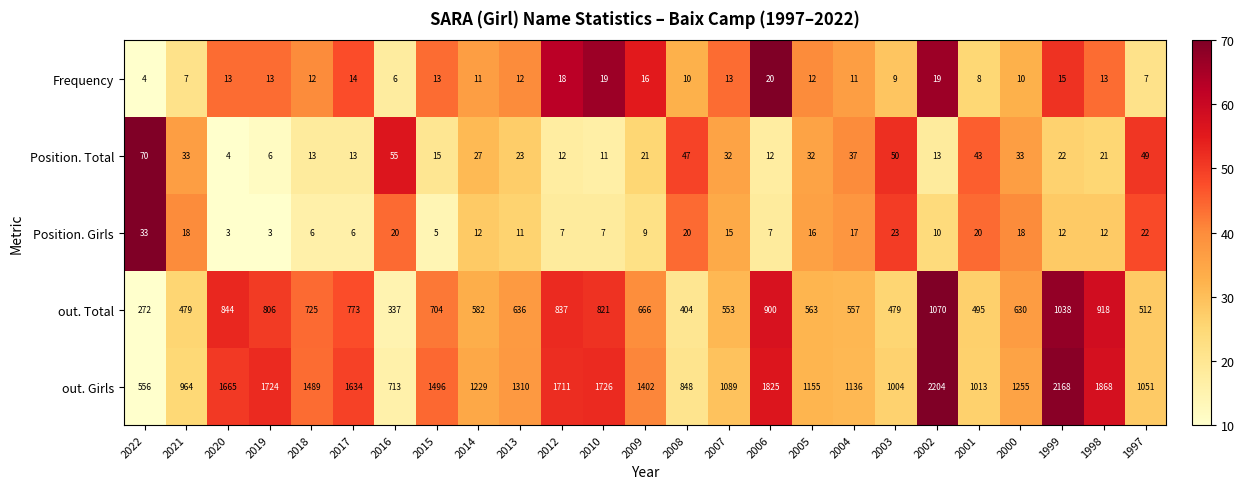

What is the difference between the maximum and minimum values in the Position. Girls series?

30